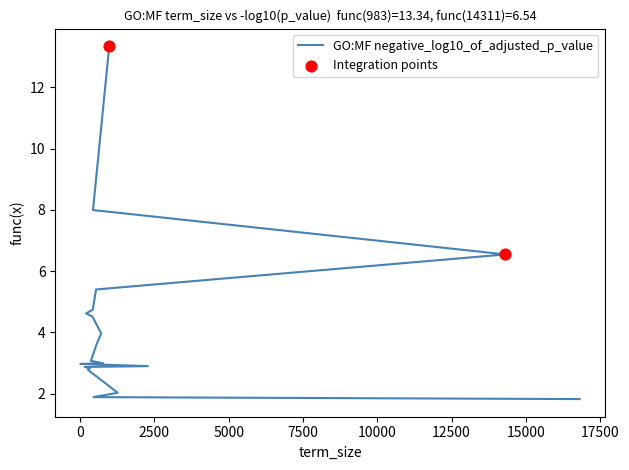

What is the change in value from 778 to 1268?

-1.0